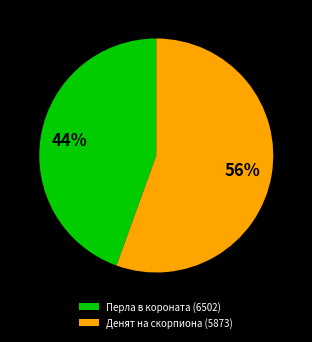

To the nearest percent, what is the combined percentage of Денят на скорпиона (5873) and Перла в короната (6502)?

100%